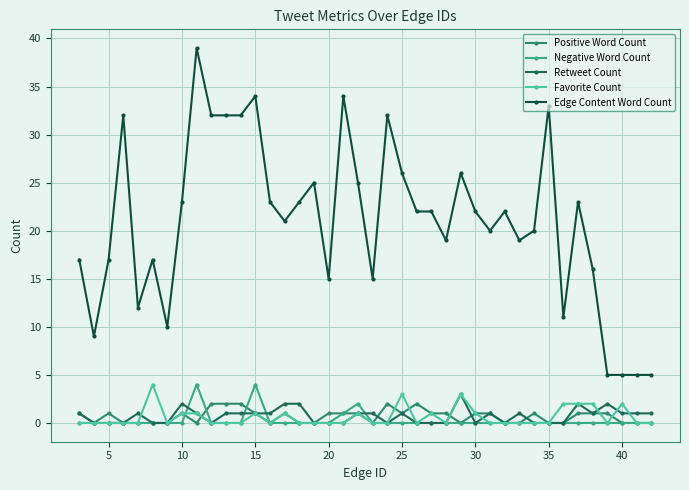

What is the sum of all Favorite Count values?

25